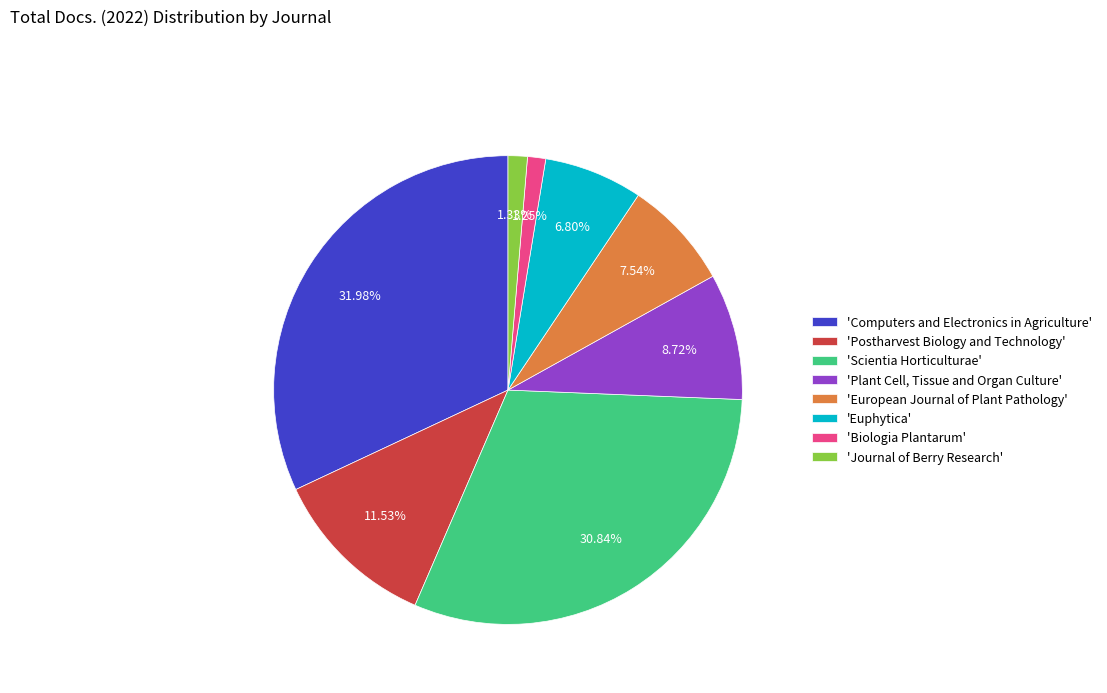

Is the sum of 'Biologia Plantarum' and 'European Journal of Plant Pathology' greater than half?

No